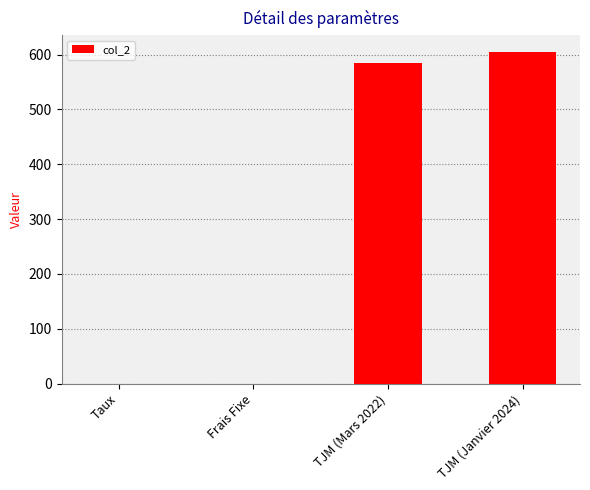

What is the greatest value displayed?

605.0